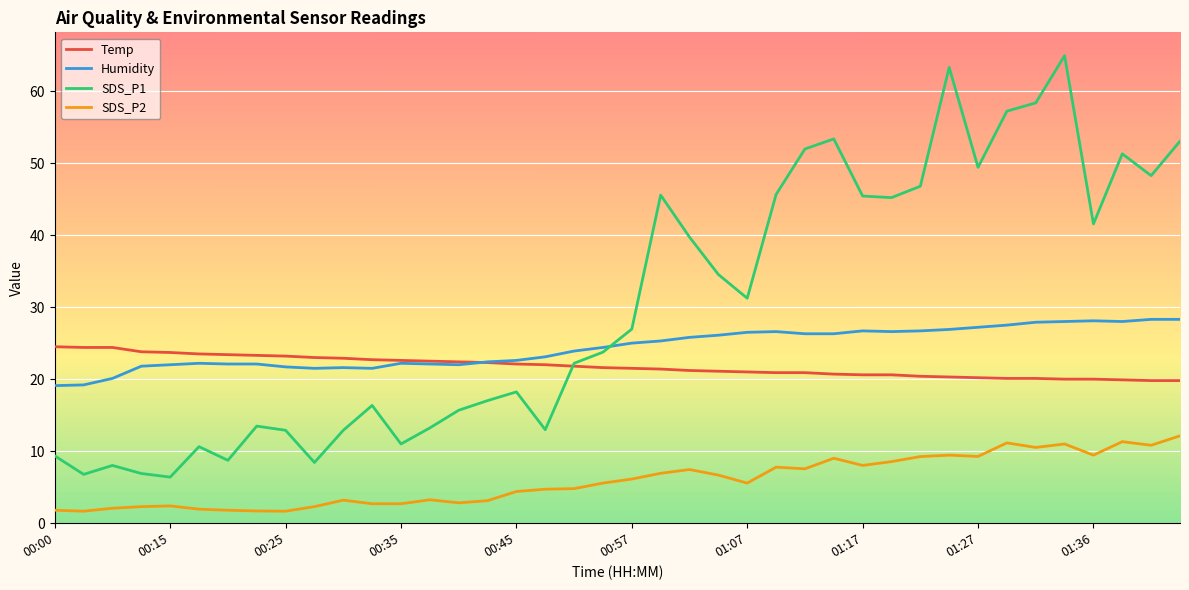

Which series has the largest range (max minus min)?

SDS_P1